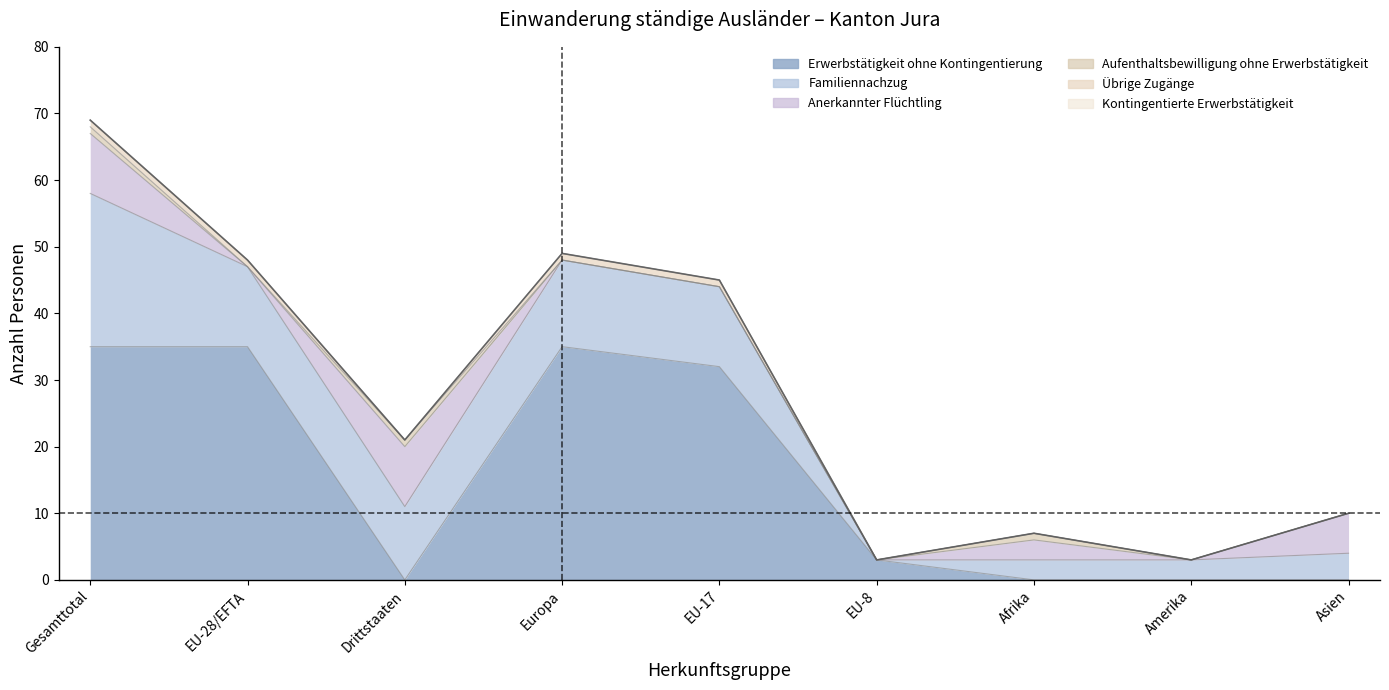

Is it true that Aufenthaltsbewilligung ohne Erwerbstätigkeit equals 1 at EU-8?

False